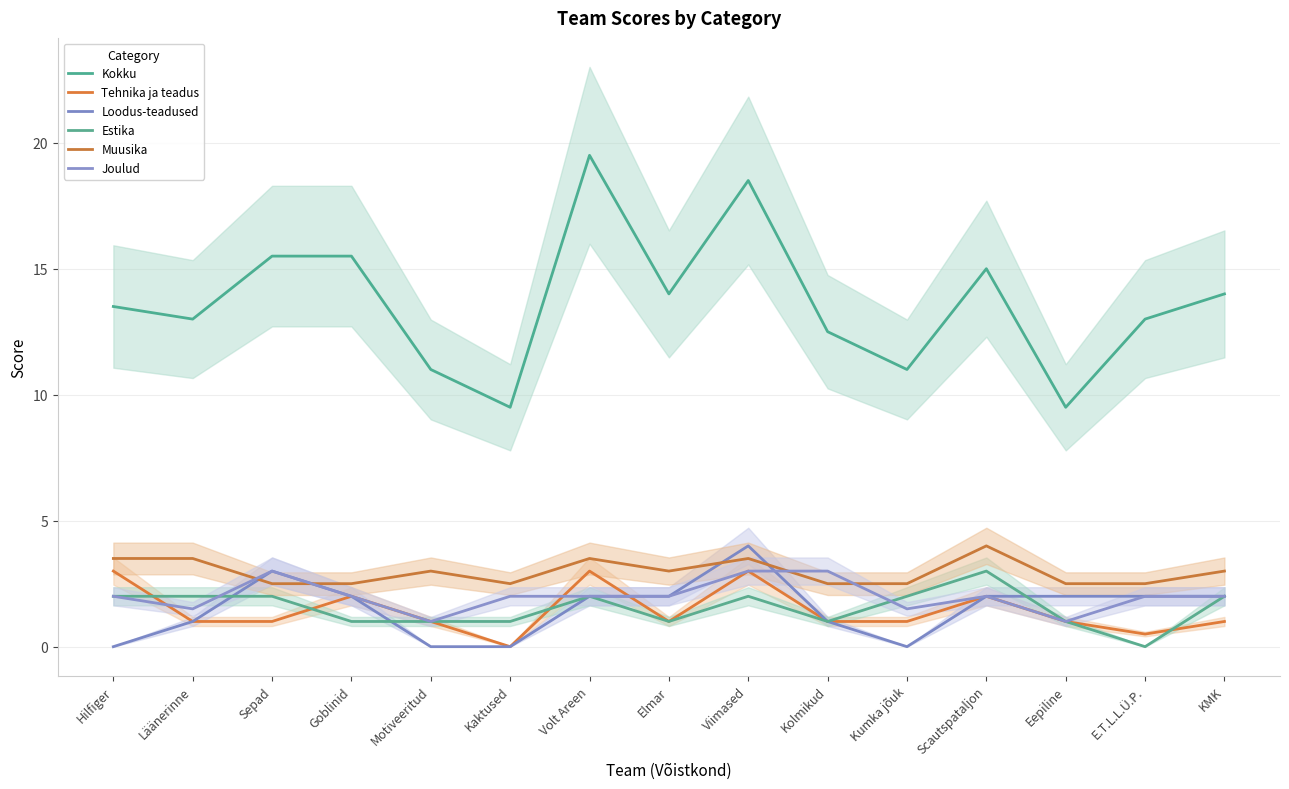

Rank the series by their maximum value, from lowest to highest.

Tehnika ja teadus, Estika, Joulud, Loodus-teadused, Muusika, Kokku